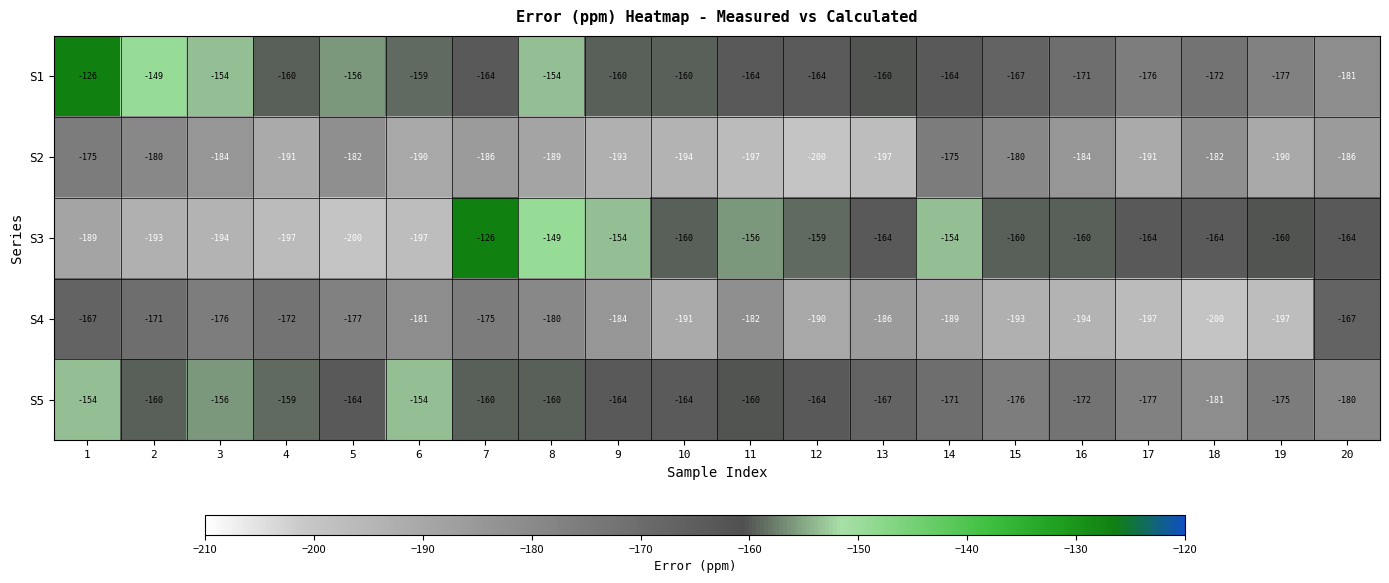

What is the minimum value shown in the chart?

-200